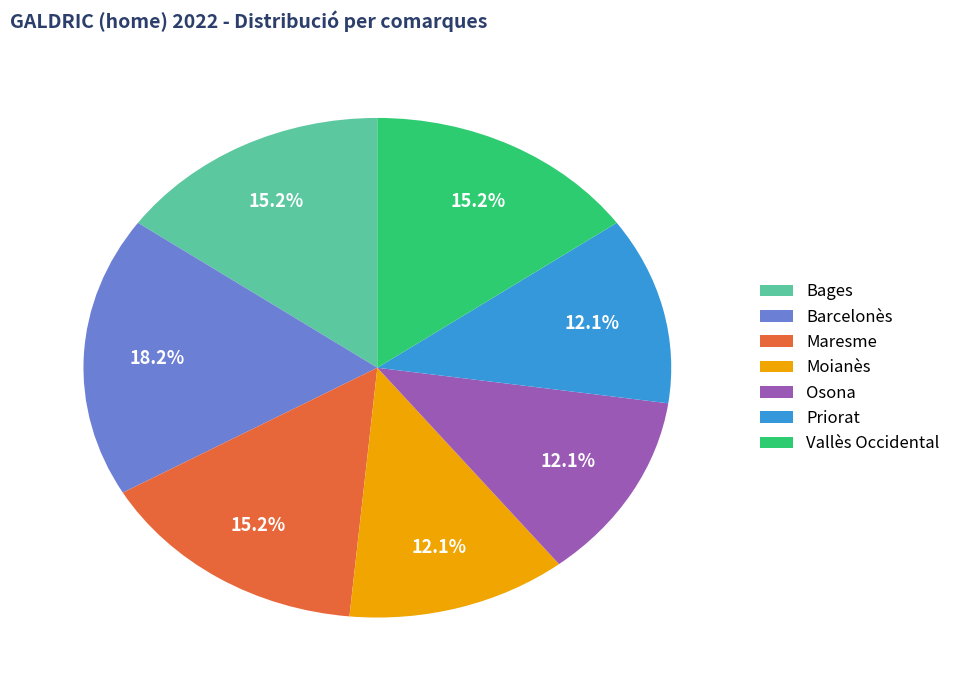

What percentage is NOT represented by Maresme?

84.8%